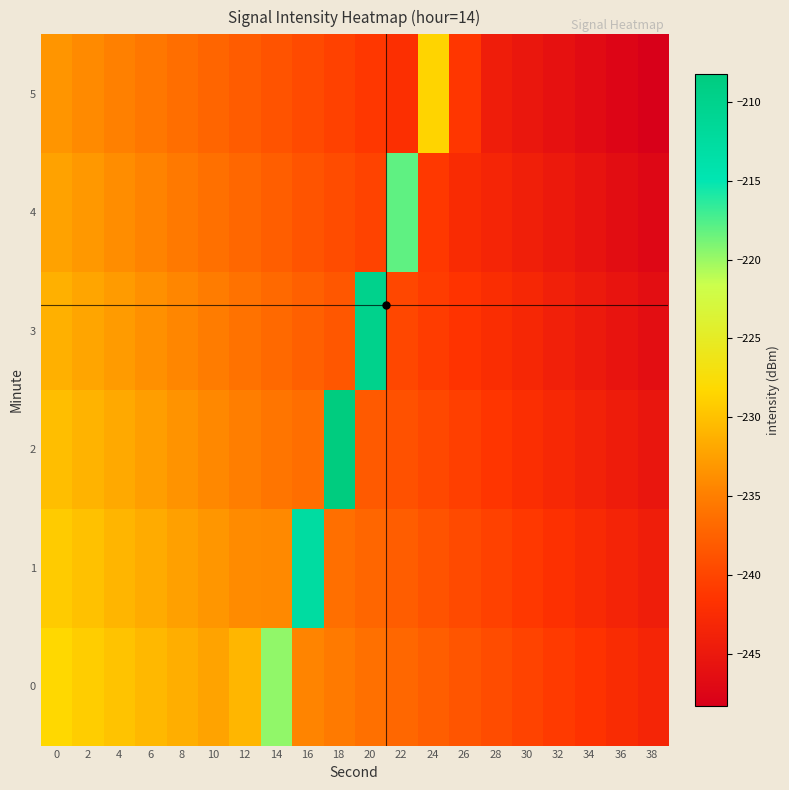

Reading right to left, extract all data points from this chart.

0: 38=-243.3	36=-242.5	34=-241.7	32=-240.9	30=-240.1	28=-239.3	26=-238.5	24=-237.7	22=-237.0	20=-236.2	18=-235.4	16=-234.6	14=-219.7	12=-230.8	10=-232.2	8=-231.4	6=-230.6	4=-229.8	2=-229.1	0=-228.3
1: 38=-244.3	36=-243.5	34=-242.7	32=-241.9	30=-241.1	28=-240.3	26=-239.5	24=-238.7	22=-238.0	20=-237.2	18=-236.4	16=-212.7	14=-234.2	12=-234.0	10=-233.2	8=-232.4	6=-231.6	4=-230.8	2=-230.1	0=-229.3
2: 38=-245.3	36=-244.5	34=-243.7	32=-242.9	30=-242.1	28=-241.3	26=-240.5	24=-239.7	22=-239.0	20=-238.1	18=-208.3	16=-236.4	14=-235.8	12=-235.0	10=-234.2	8=-233.4	6=-232.6	4=-231.8	2=-231.1	0=-230.3
3: 38=-246.3	36=-245.5	34=-244.7	32=-243.9	30=-243.1	28=-242.3	26=-241.5	24=-240.7	22=-239.8	20=-210.1	18=-238.3	16=-237.6	14=-236.8	12=-236.0	10=-235.2	8=-234.4	6=-233.6	4=-232.8	2=-232.1	0=-231.3
4: 38=-247.3	36=-246.5	34=-245.7	32=-244.9	30=-244.1	28=-243.3	26=-242.5	24=-241.1	22=-218.1	20=-240.2	18=-239.4	16=-238.6	14=-237.8	12=-237.0	10=-236.2	8=-235.4	6=-234.6	4=-233.8	2=-233.1	0=-232.3
5: 38=-248.3	36=-247.5	34=-246.7	32=-245.9	30=-245.1	28=-244.3	26=-241.3	24=-228.6	22=-242.0	20=-241.2	18=-240.4	16=-239.6	14=-238.8	12=-238.0	10=-237.2	8=-236.4	6=-235.6	4=-234.8	2=-234.1	0=-233.3